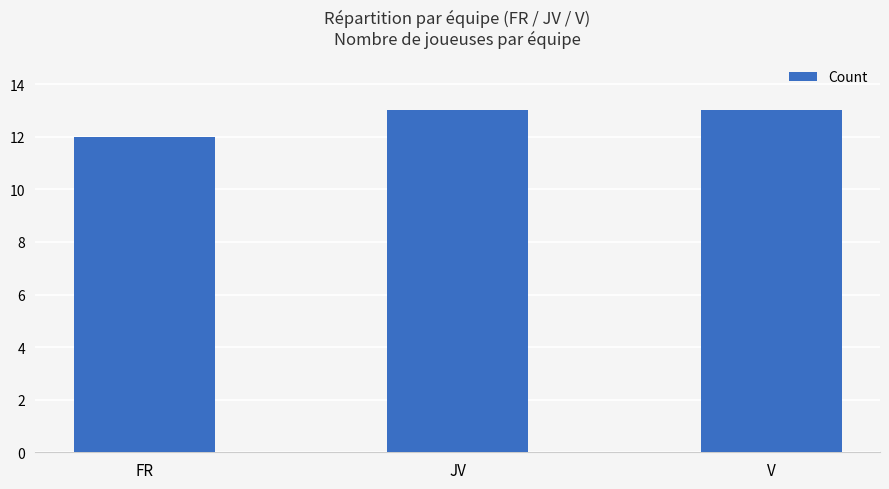

What is the approximate value at FR?

12